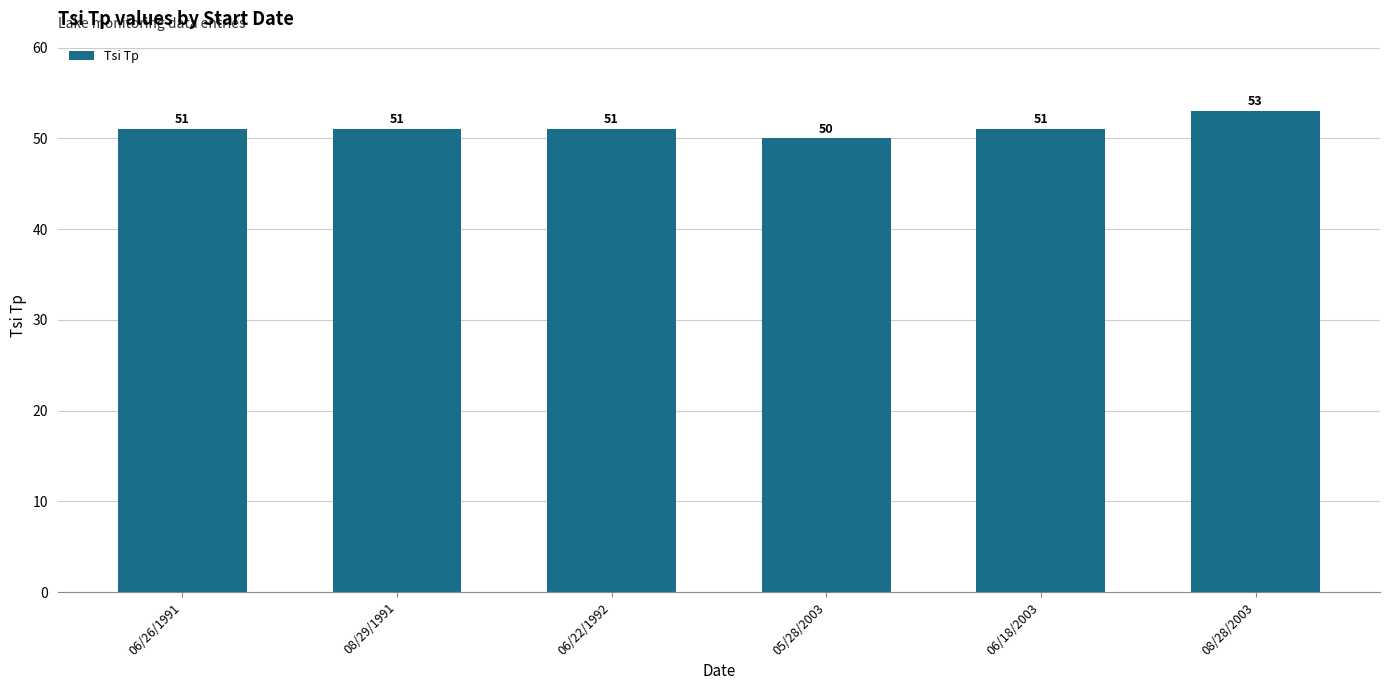

Reading left to right, transcribe all the data shown in this chart.

51	51	51	50	51	53